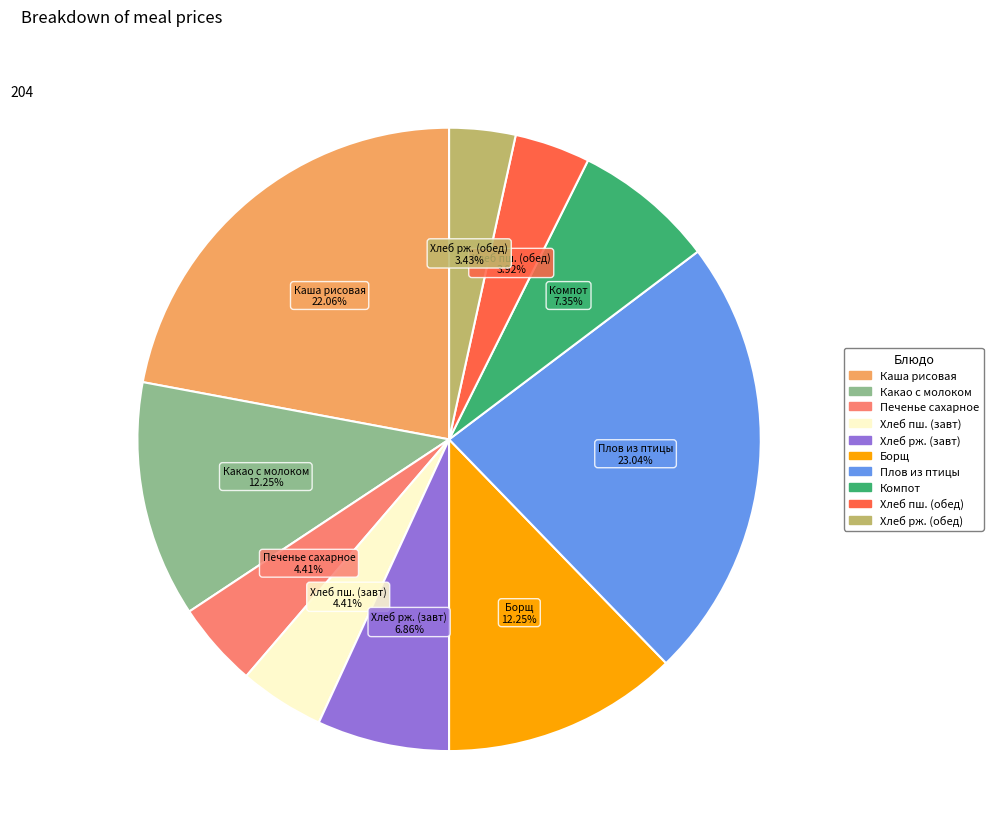

Does any single category account for the majority?

No